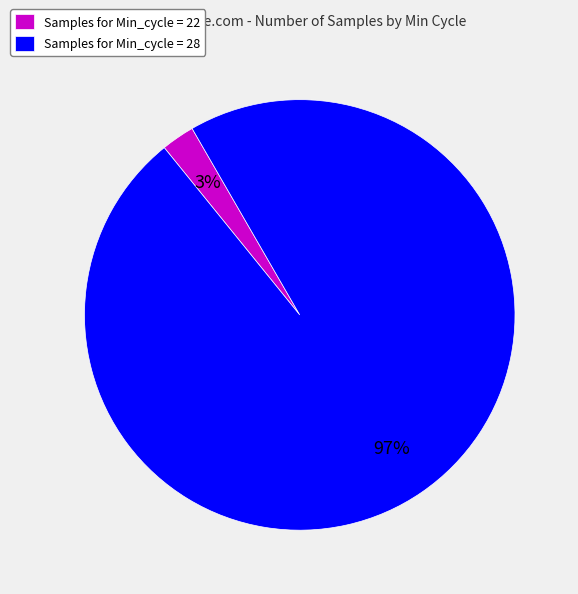

The Samples for Min_cycle = 22 slice represents 3% of the pie. True or false?

True